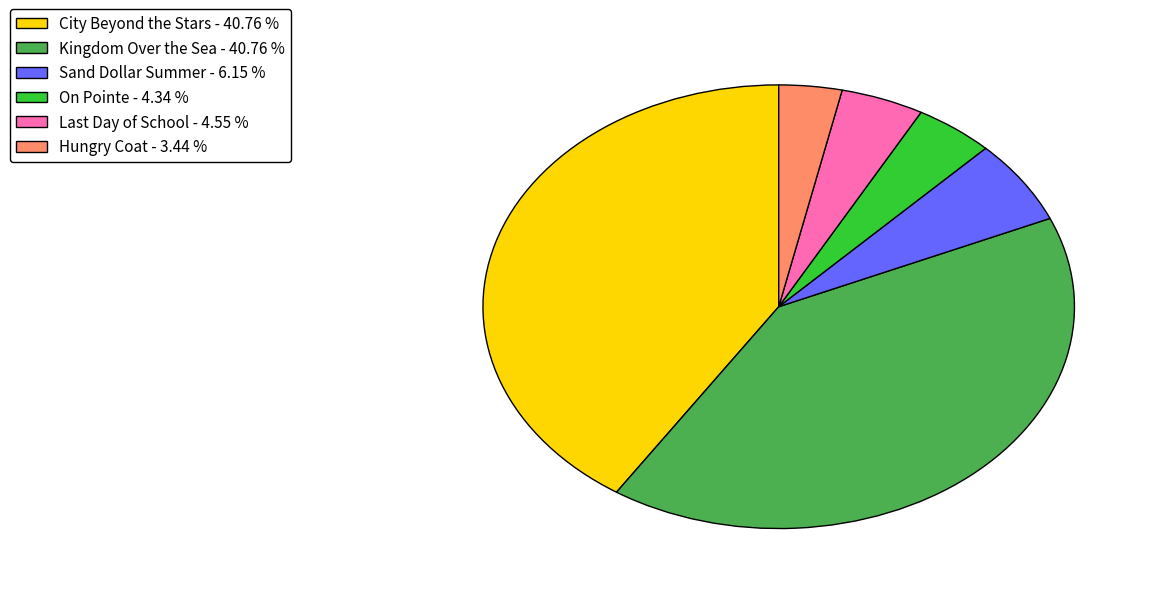

True or false: Kingdom Over the Sea accounts for 28% of the total.

False